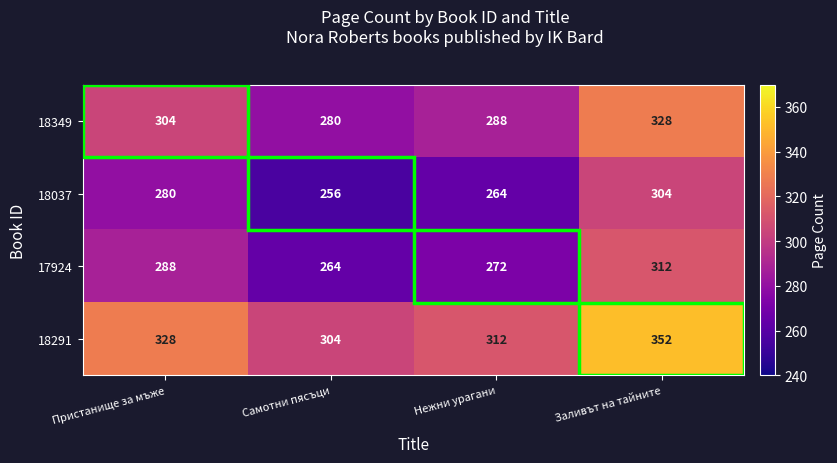

What is the maximum value shown in the chart?

352